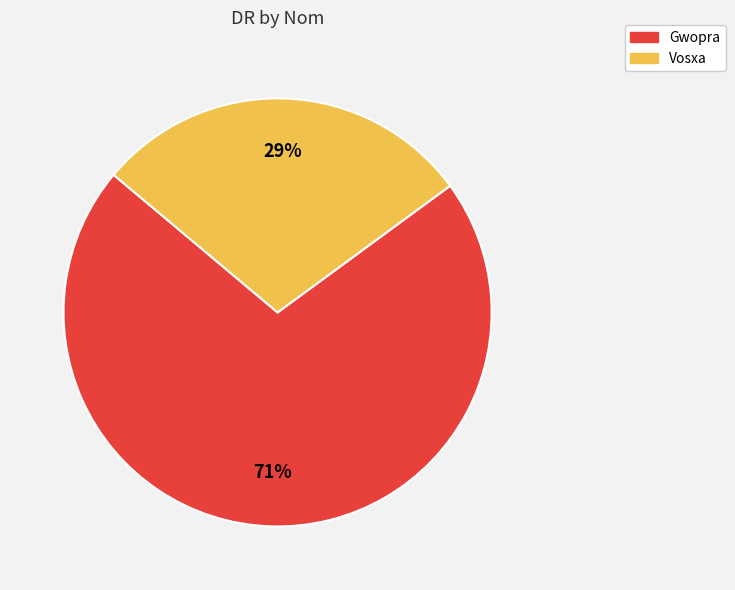

Between Vosxa and Gwopra, which is larger?

Gwopra